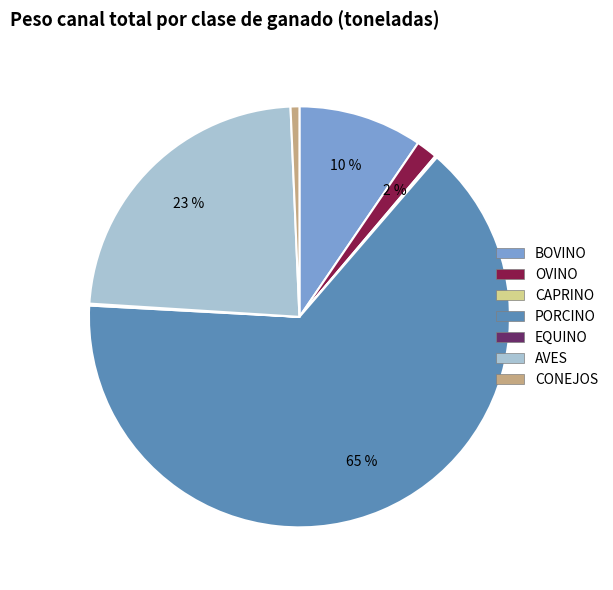

Do PORCINO and CONEJOS together represent more than half of the pie?

Yes